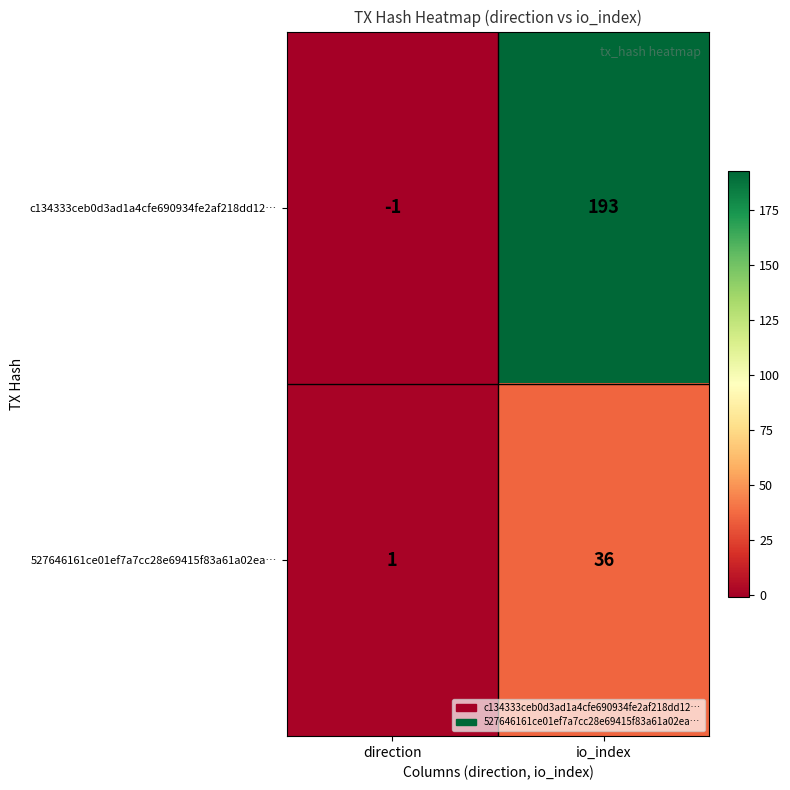

How many categories are shown in the chart?

2